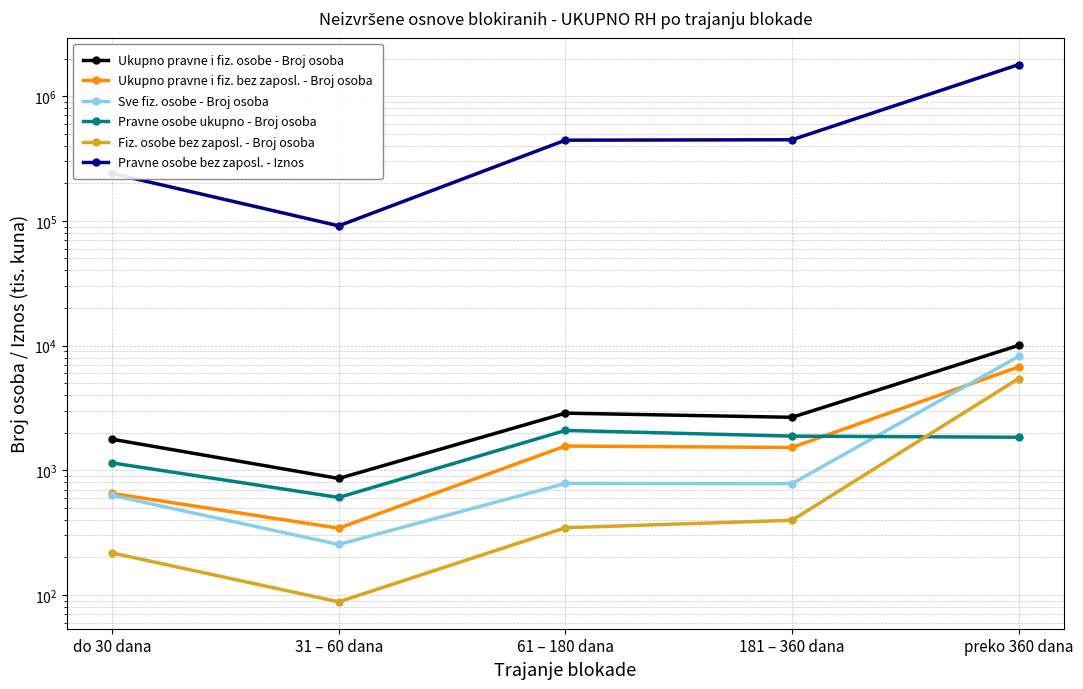

What is the label of the 1st point from the left?

do 30 dana